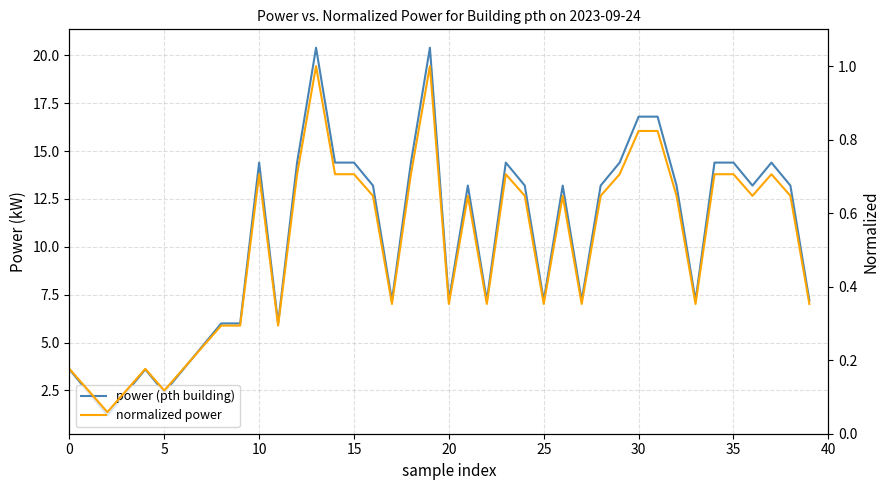

Is it true that normalized power equals 0.6 at 28?

True